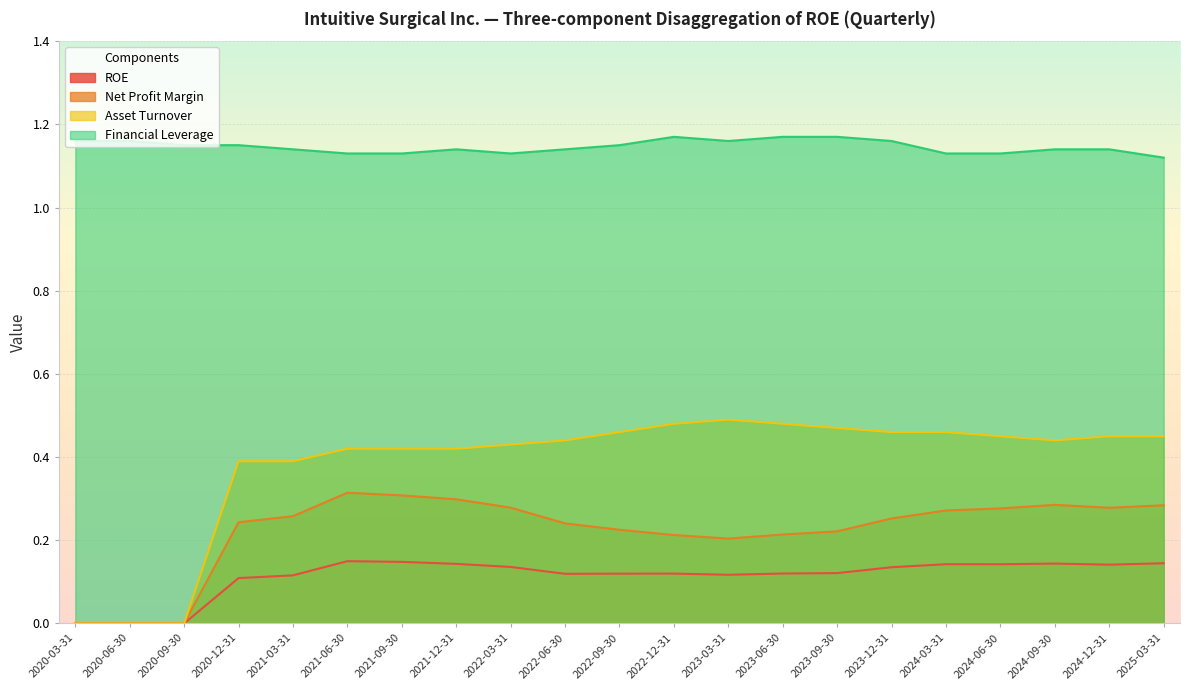

True or false: Financial Leverage and ROE intersect in this chart.

False